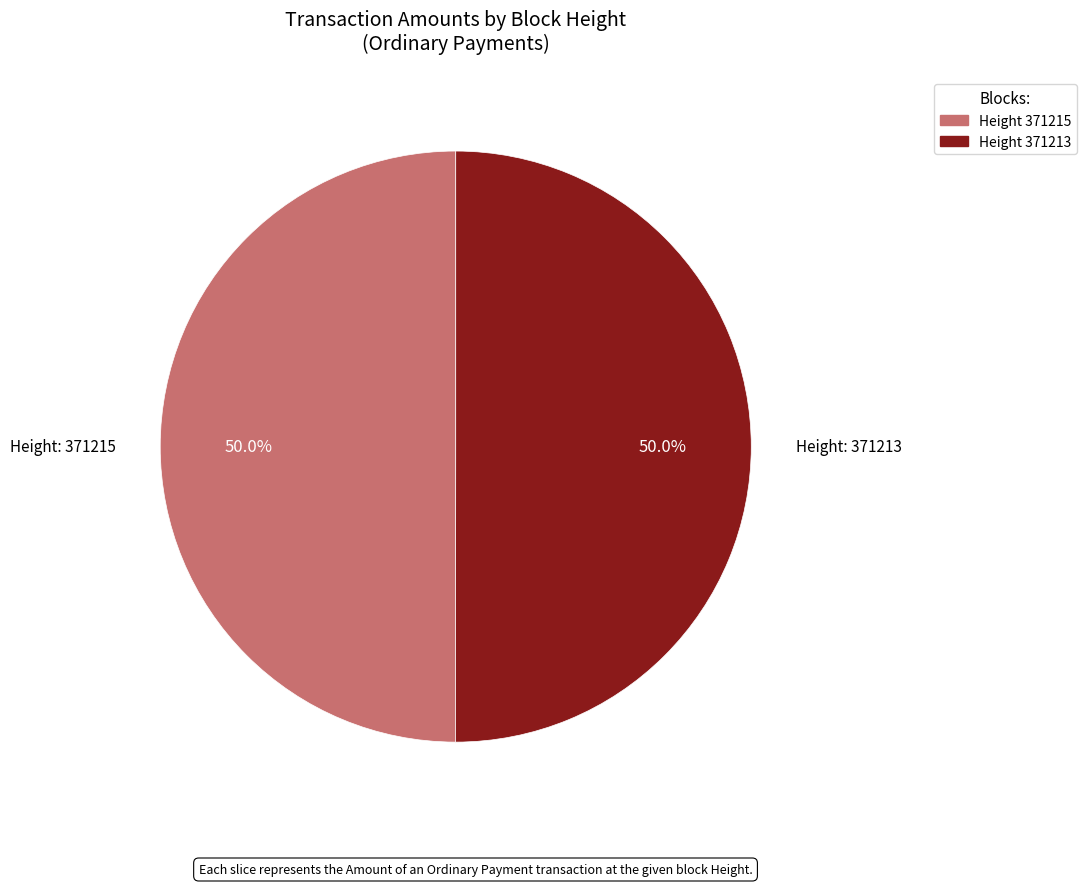

What is the total percentage of Height 371215 and Height 371213?

100.0%